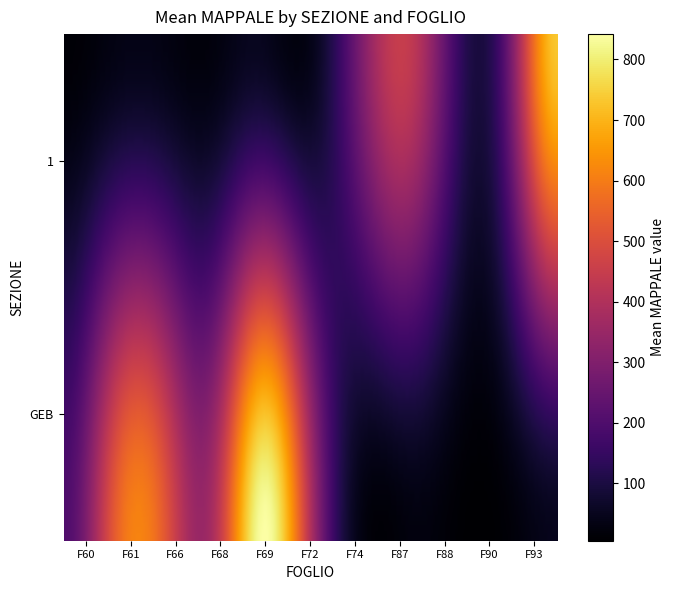

How many GEB values are between 0 and 568?

9